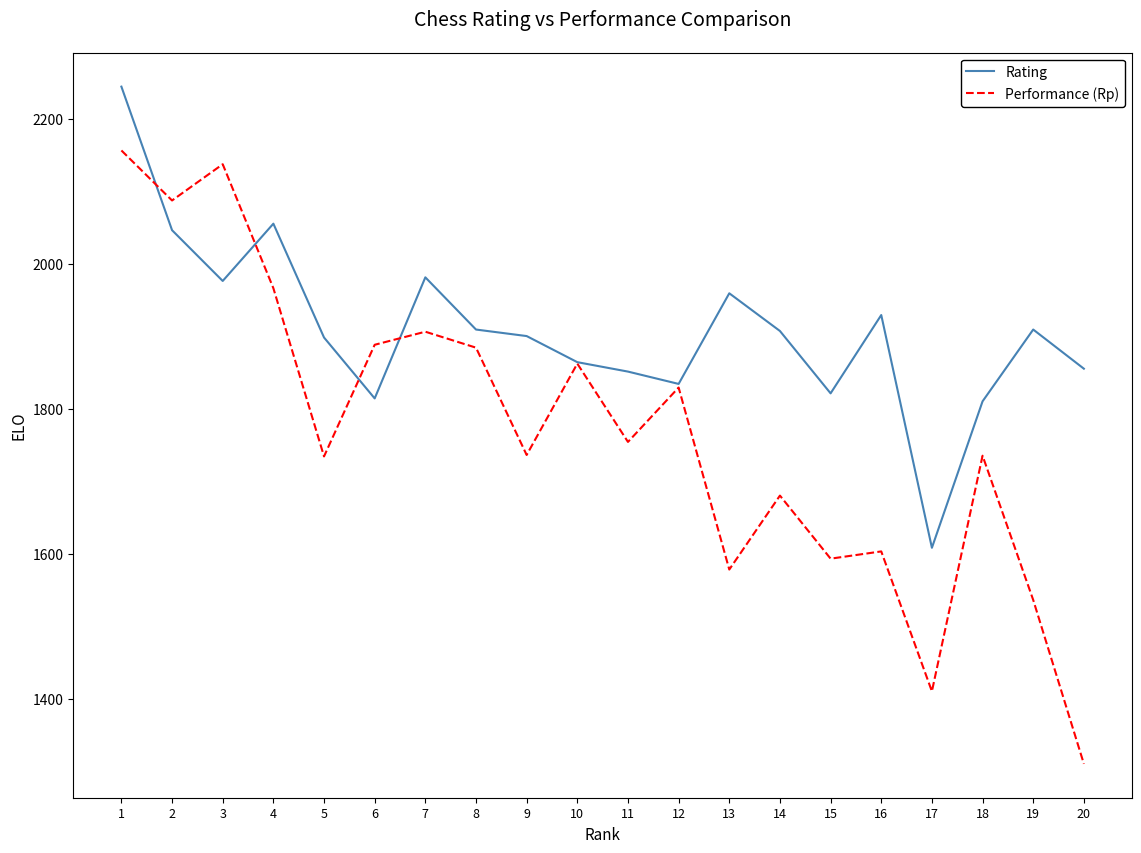

List the series in order of their overall mean, lowest first.

Performance (Rp), Rating